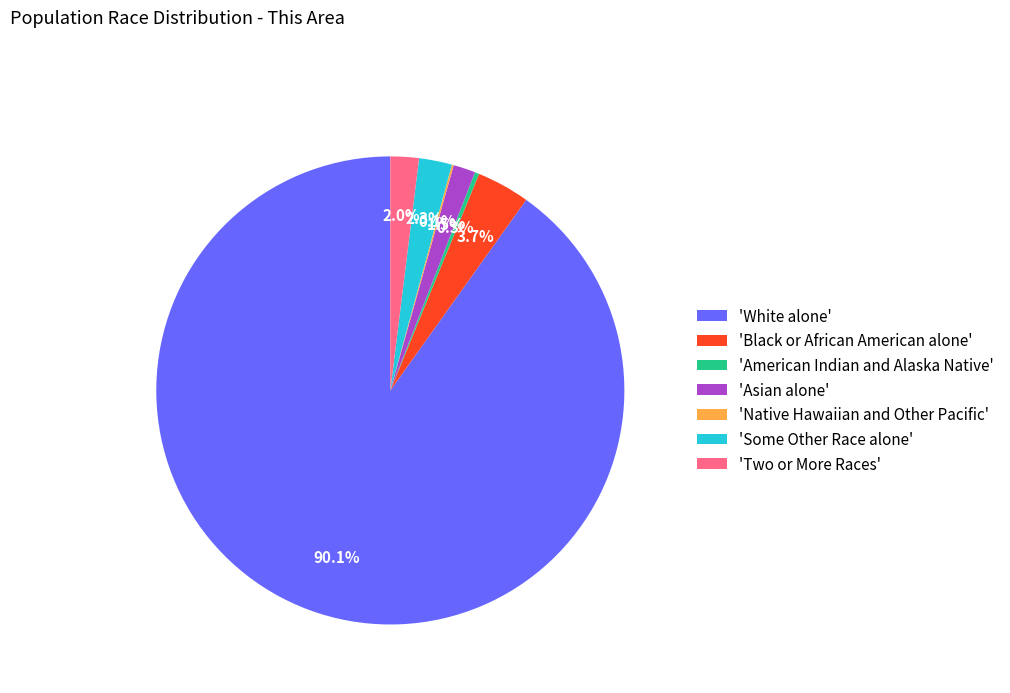

What portion of the pie excludes 'Asian alone'?

98.5%